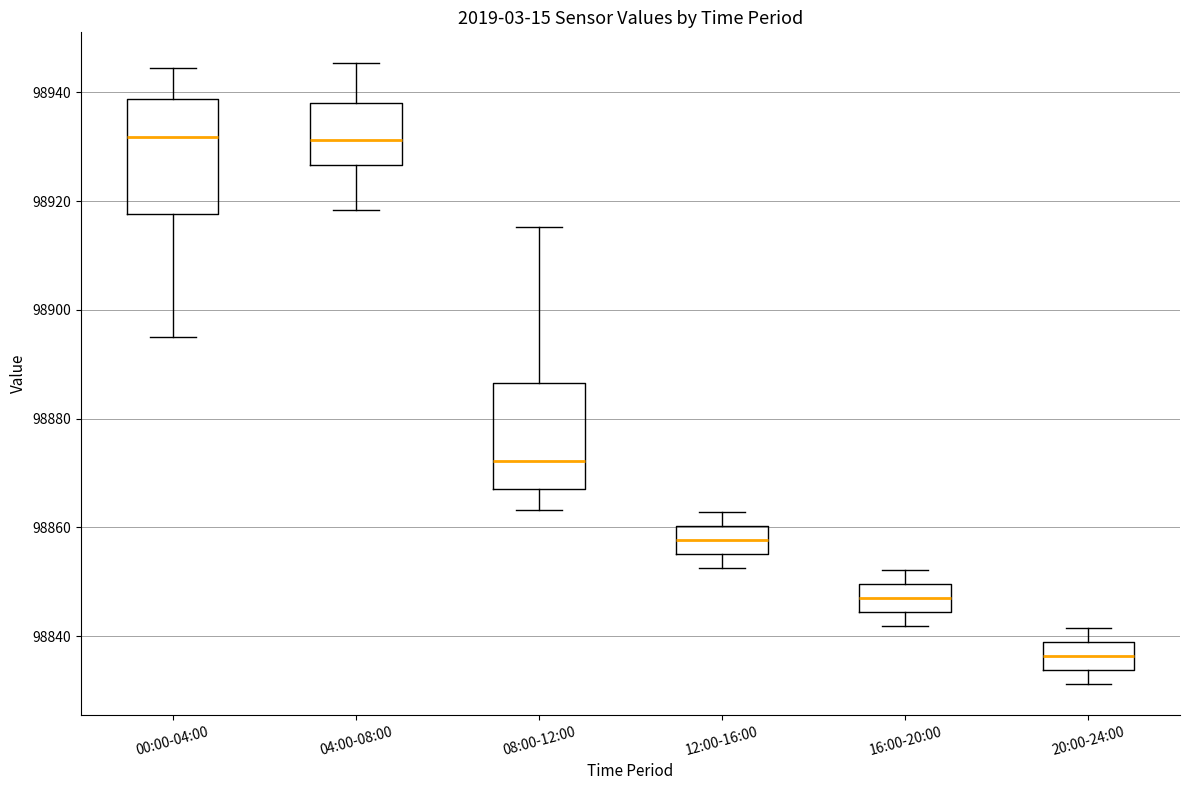

Where does the lower whisker of the box for 00:00-04:00 end on the y-axis? The values are not printed on the chart, so give them approximately, as read against the axis.

98896